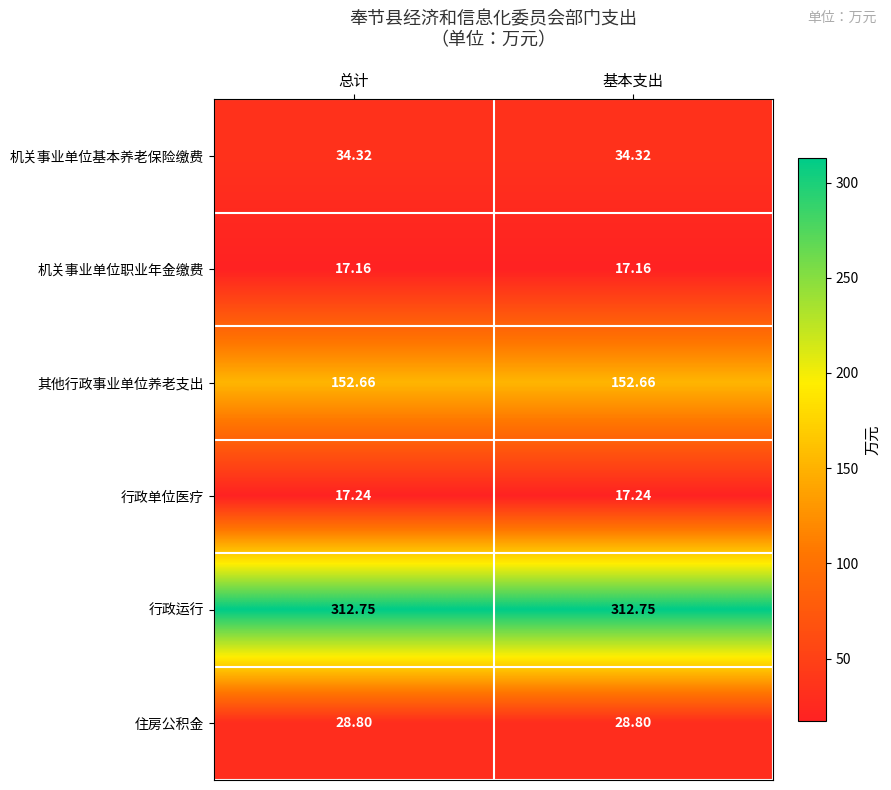

At 总计, list the series in order from smallest to largest.

机关事业单位职业年金缴费, 行政单位医疗, 住房公积金, 机关事业单位基本养老保险缴费, 其他行政事业单位养老支出, 行政运行